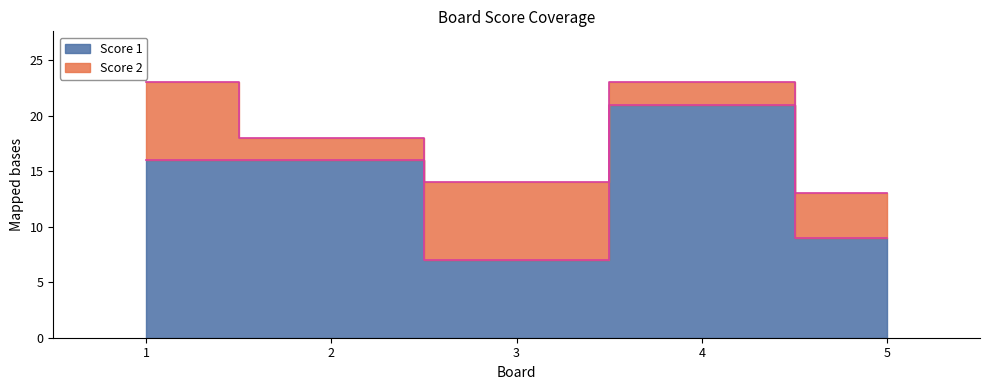

What is the value of the 4th point from the left?

21